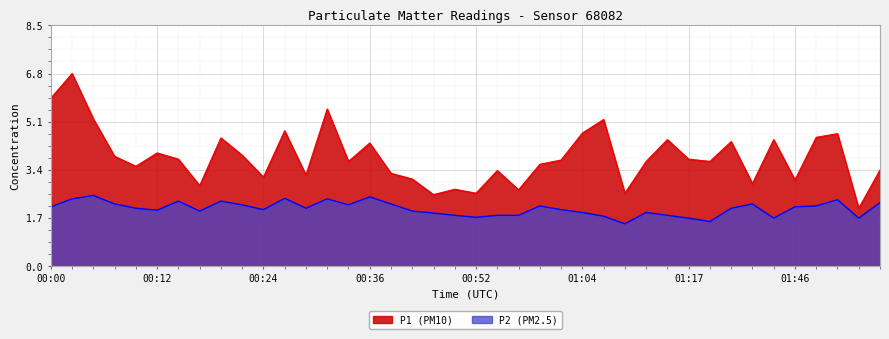

Which category has the lowest value in the P2 series?

01:09